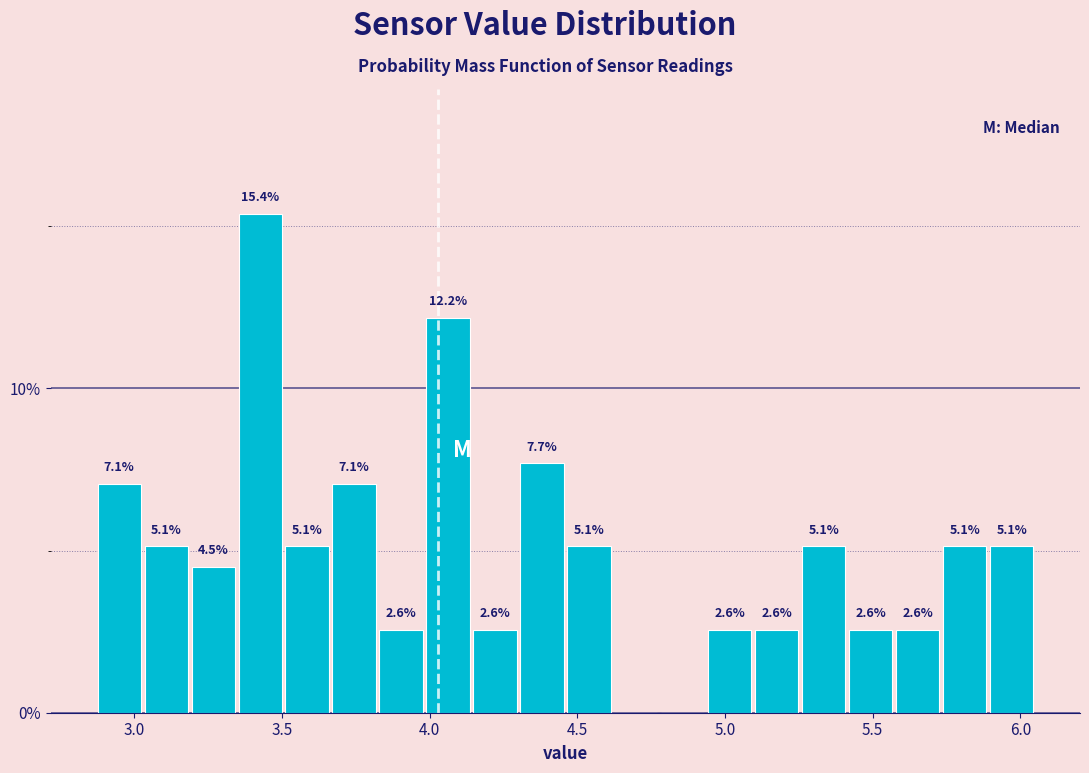

Read against the x-axis, roughly where is the centre of the tallest bar?

3.45